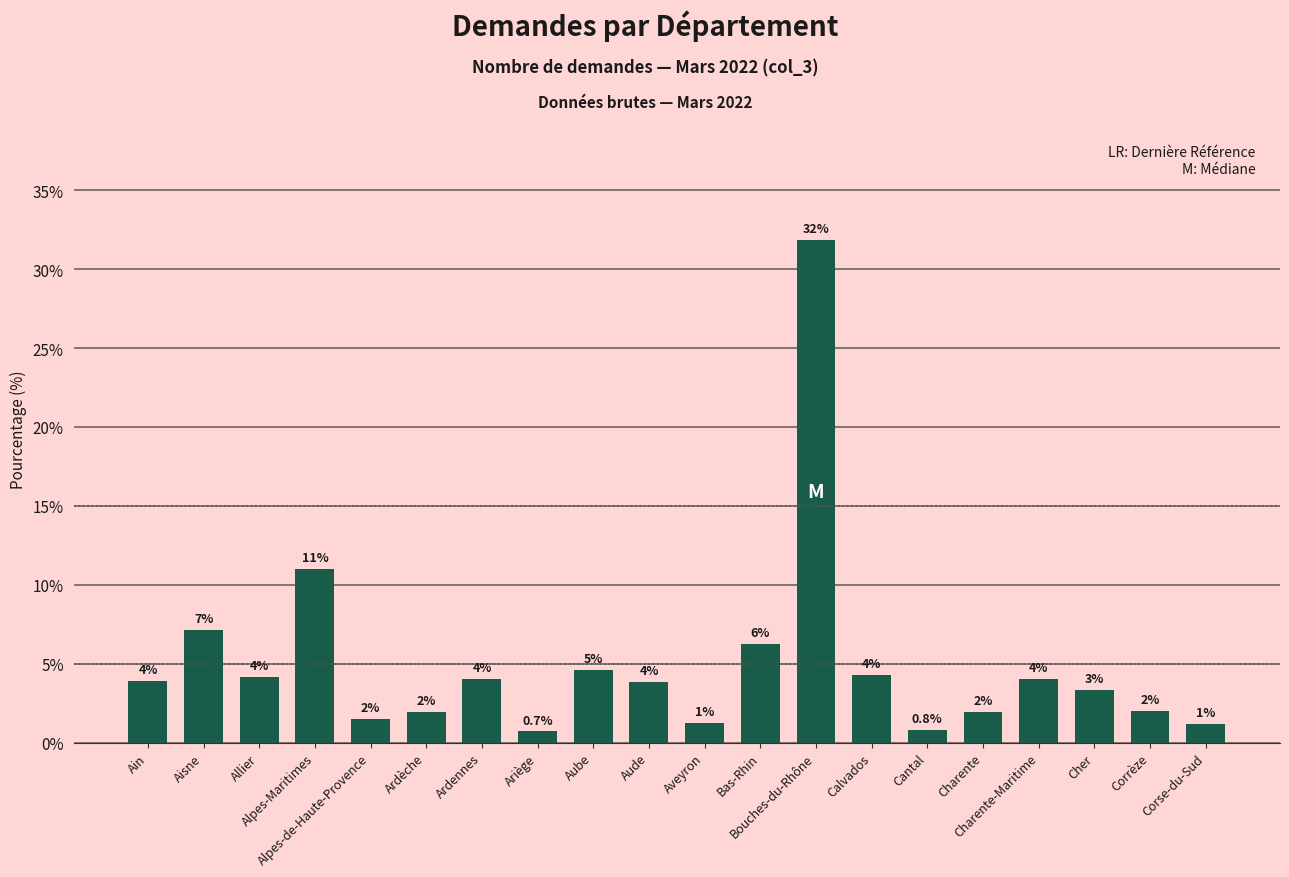

How many bars are there in total?

20